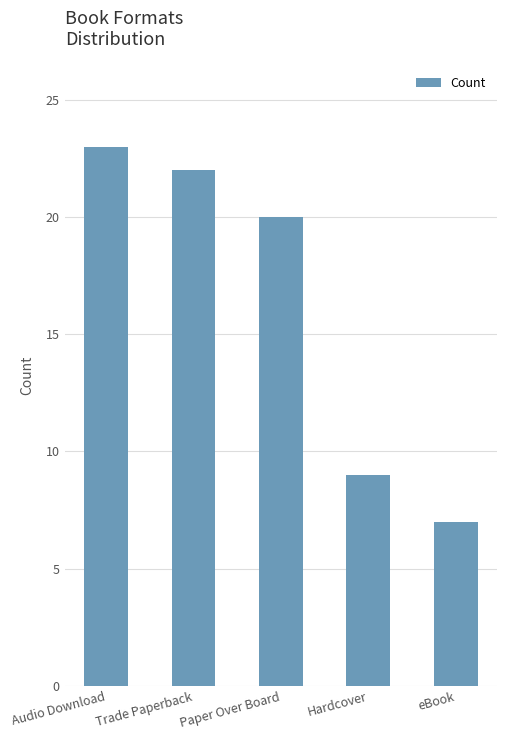

List the labels in order of value, largest first.

Audio Download, Trade Paperback, Paper Over Board, Hardcover, eBook